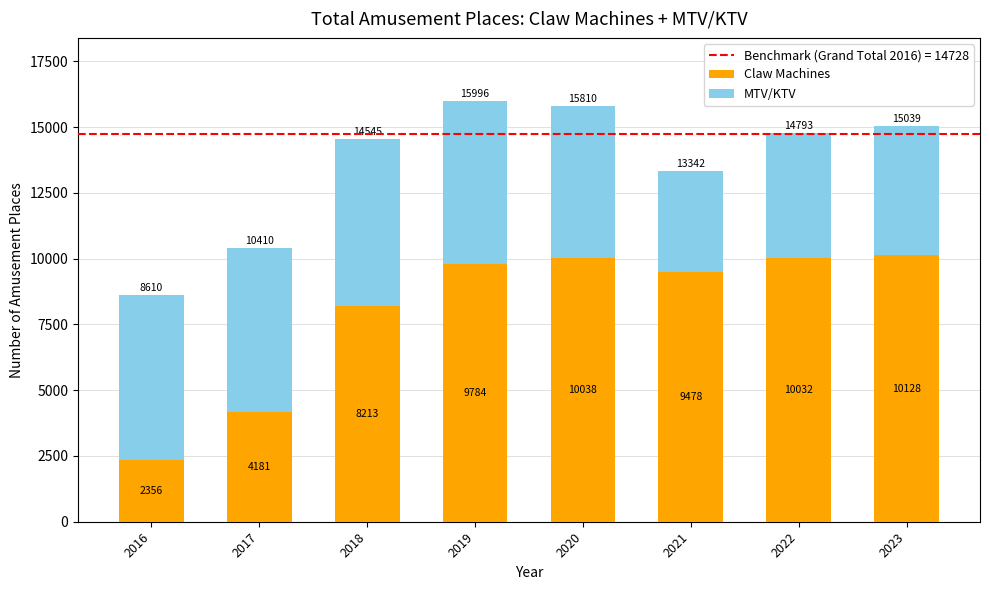

Which category has the lowest value in the Claw Machines series?

2016